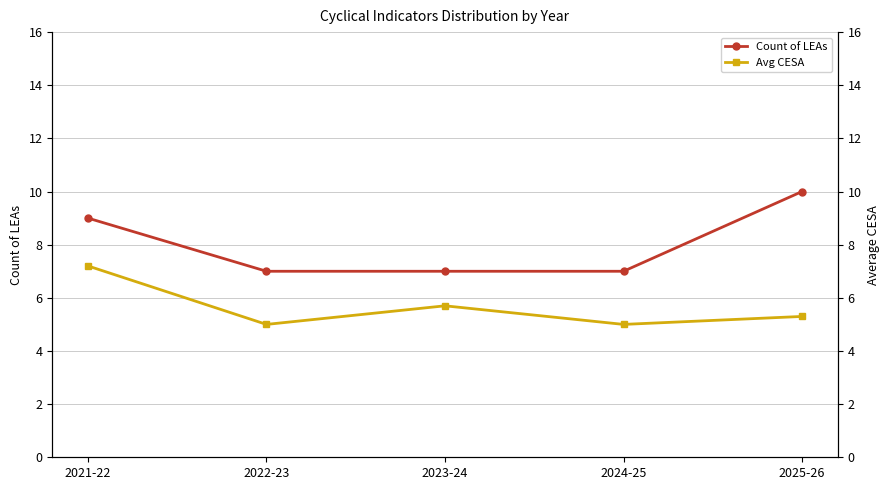

The value of Avg CESA at 2024-25 is 2.7. True or false?

False